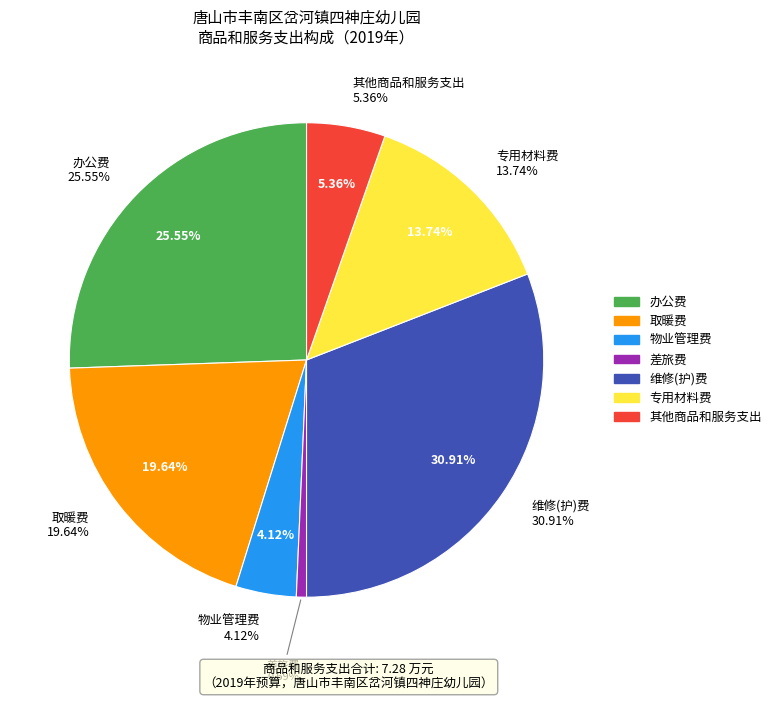

What portion of the pie excludes 维修(护)费?

69.1%